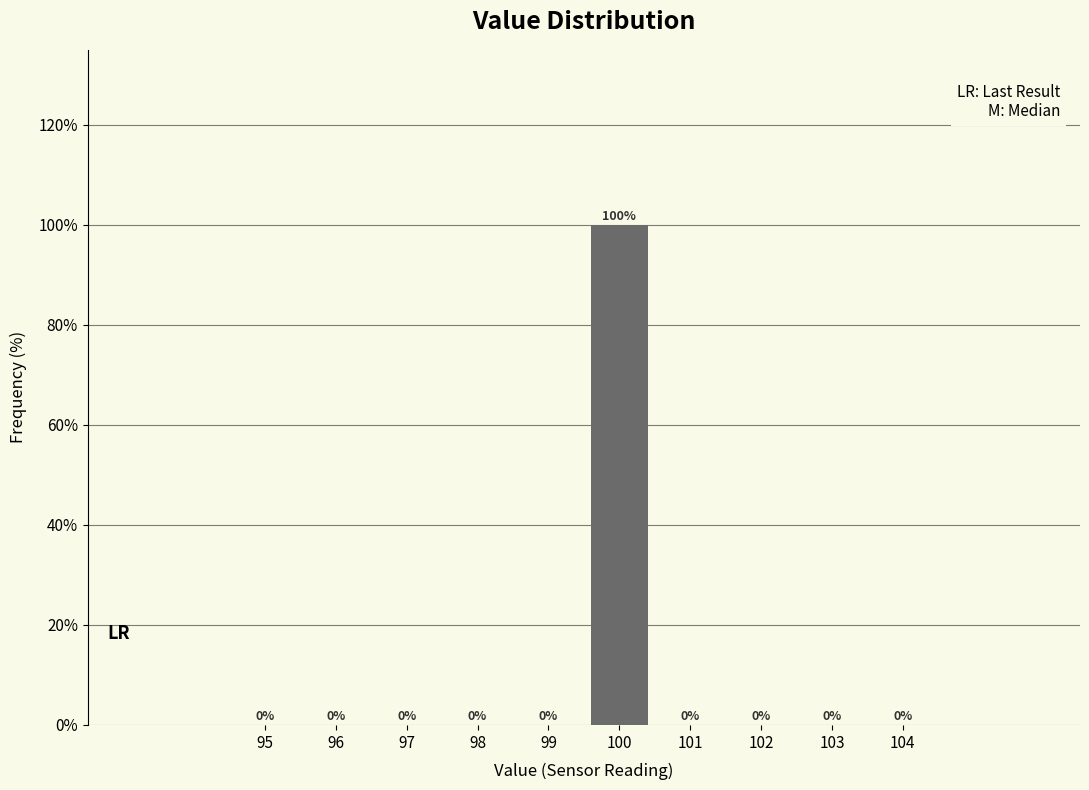

Reading right to left, extract all data points from this chart.

104=0	103=0	102=0	101=0	100=100	99=0	98=0	97=0	96=0	95=0